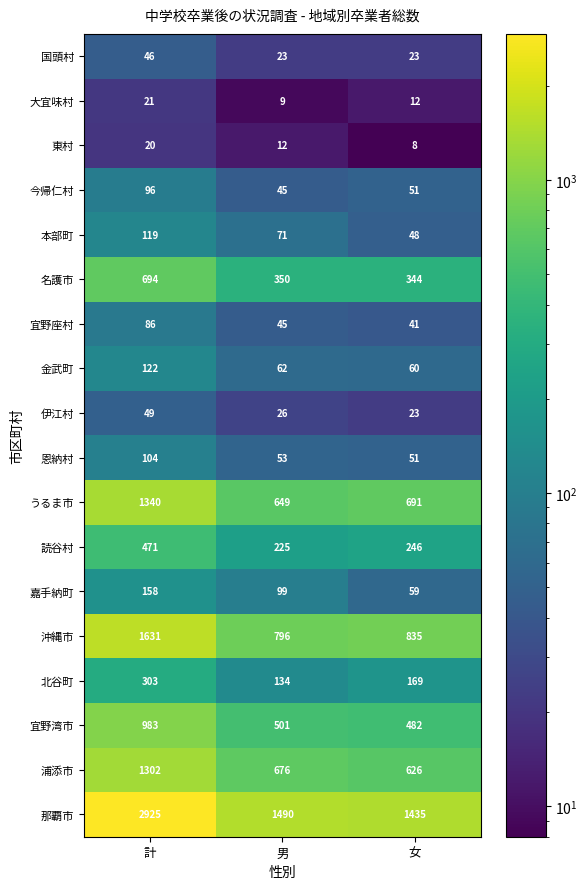

Is it true that 伊江村 equals 17 at 男?

False